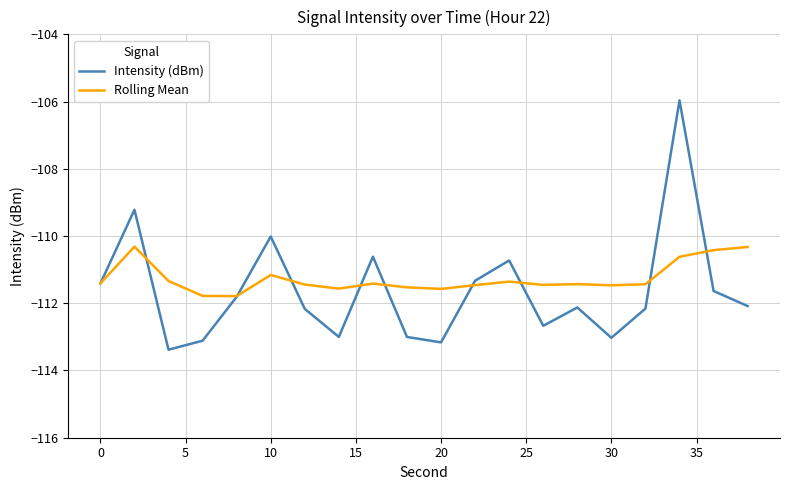

What is the greatest value displayed?

-106.0